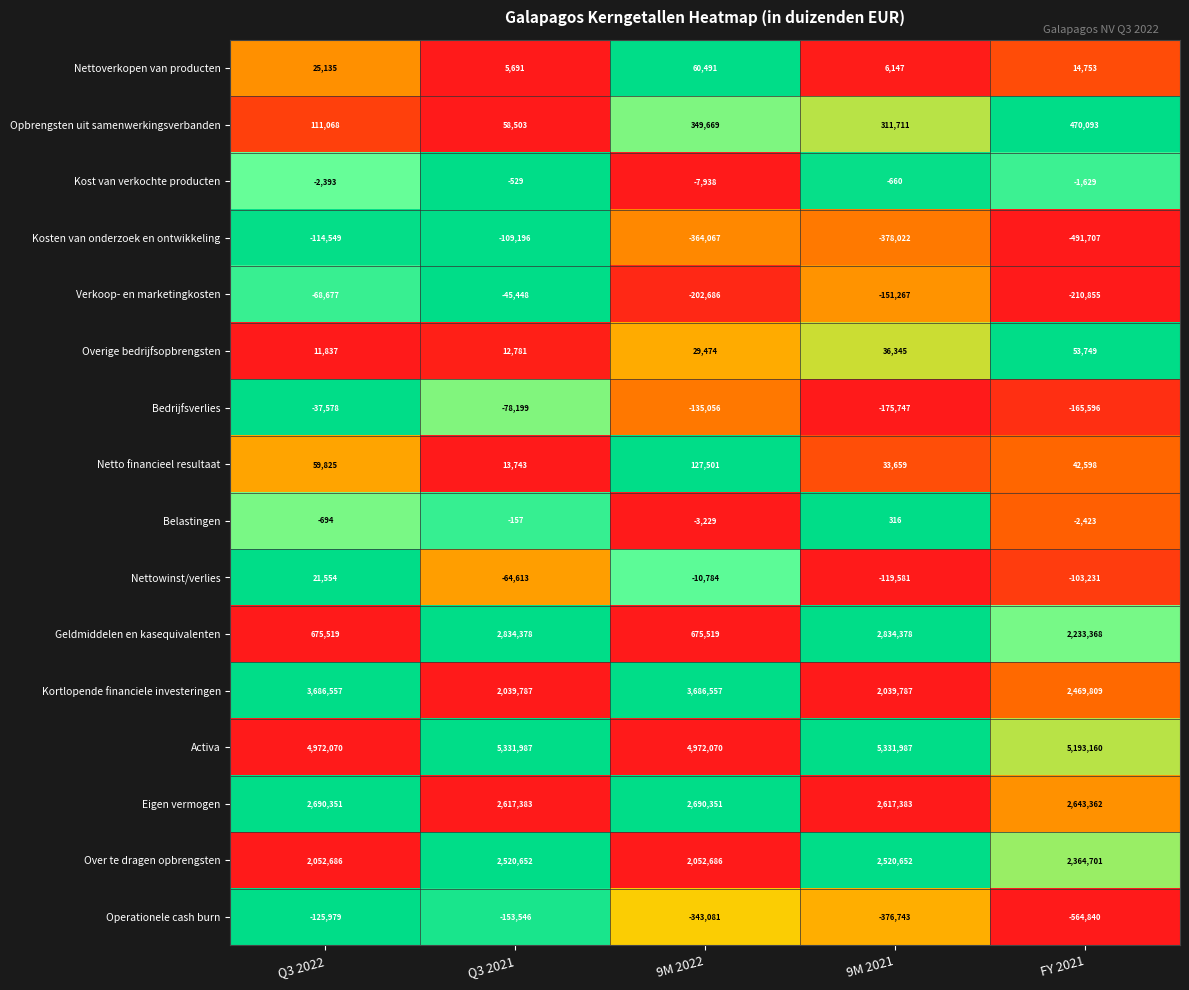

How many categories are shown in the chart?

5